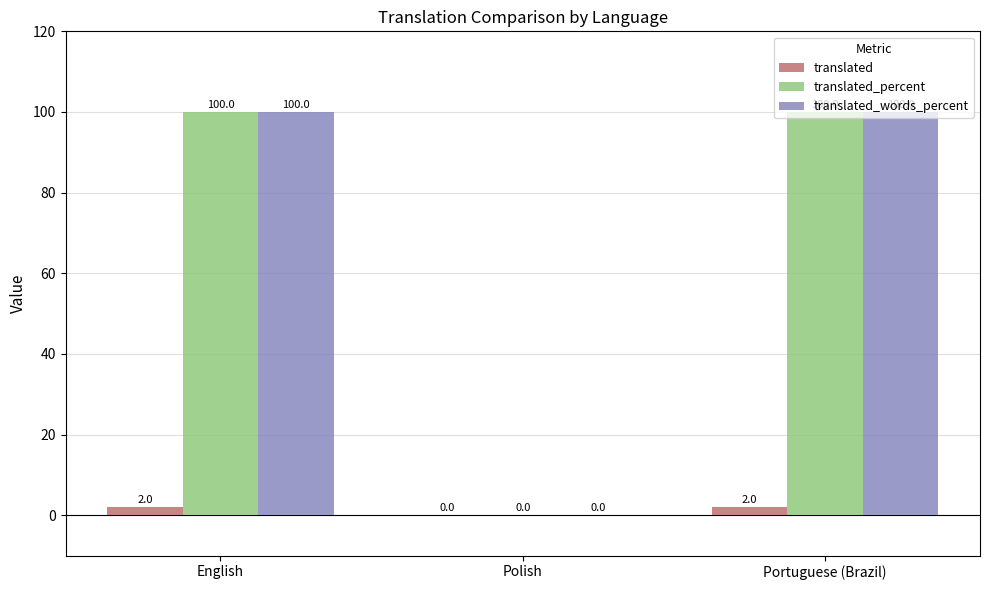

What is the average value of the translated series?

1